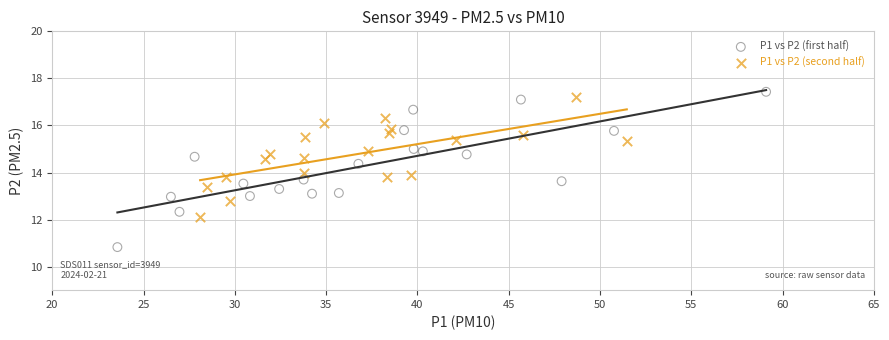

What are all the series names shown in the legend?

P1 vs P2 (first half), P1 vs P2 (second half)